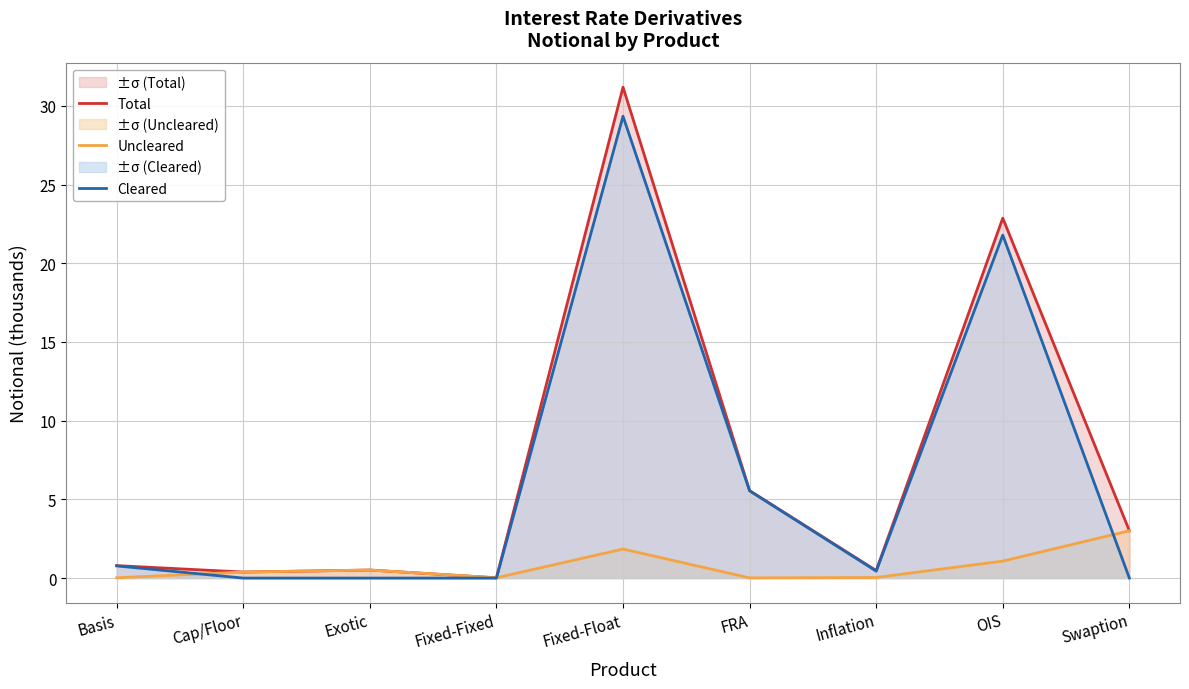

How many data points does each series have?

9